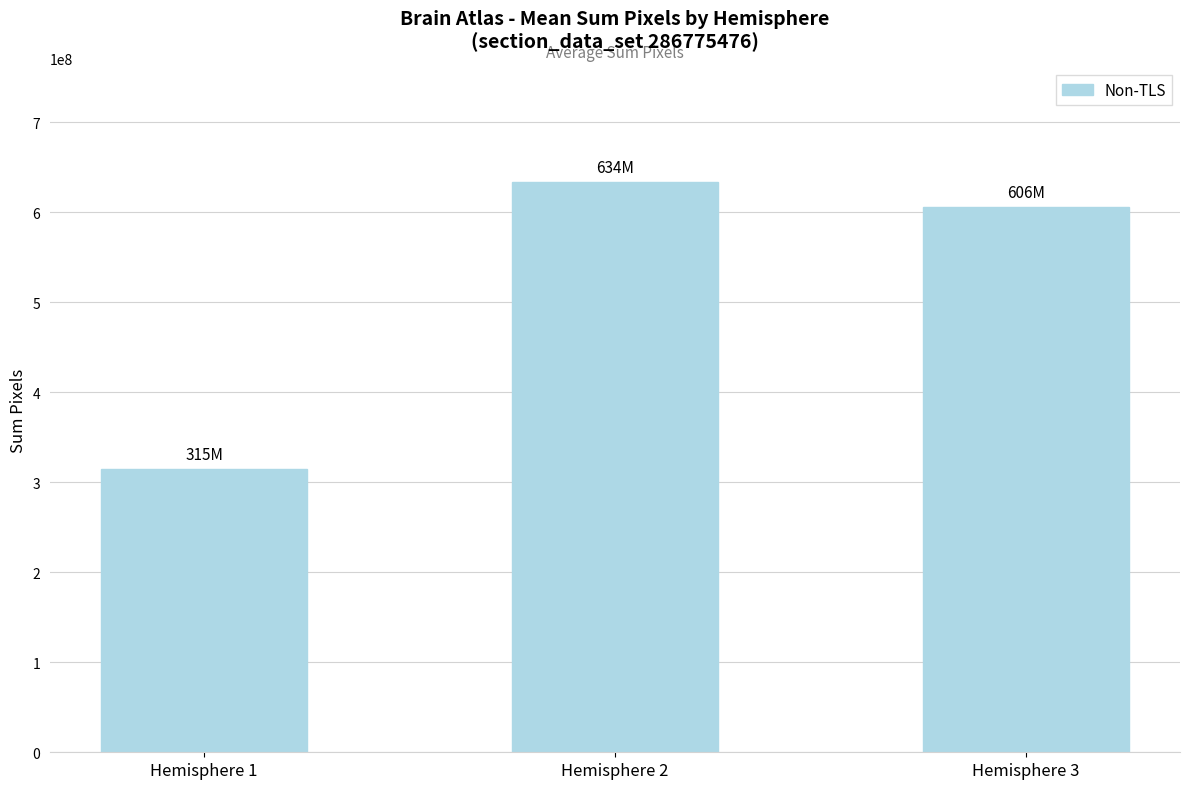

What is the value of the 3rd bar from the left?

606018185.7